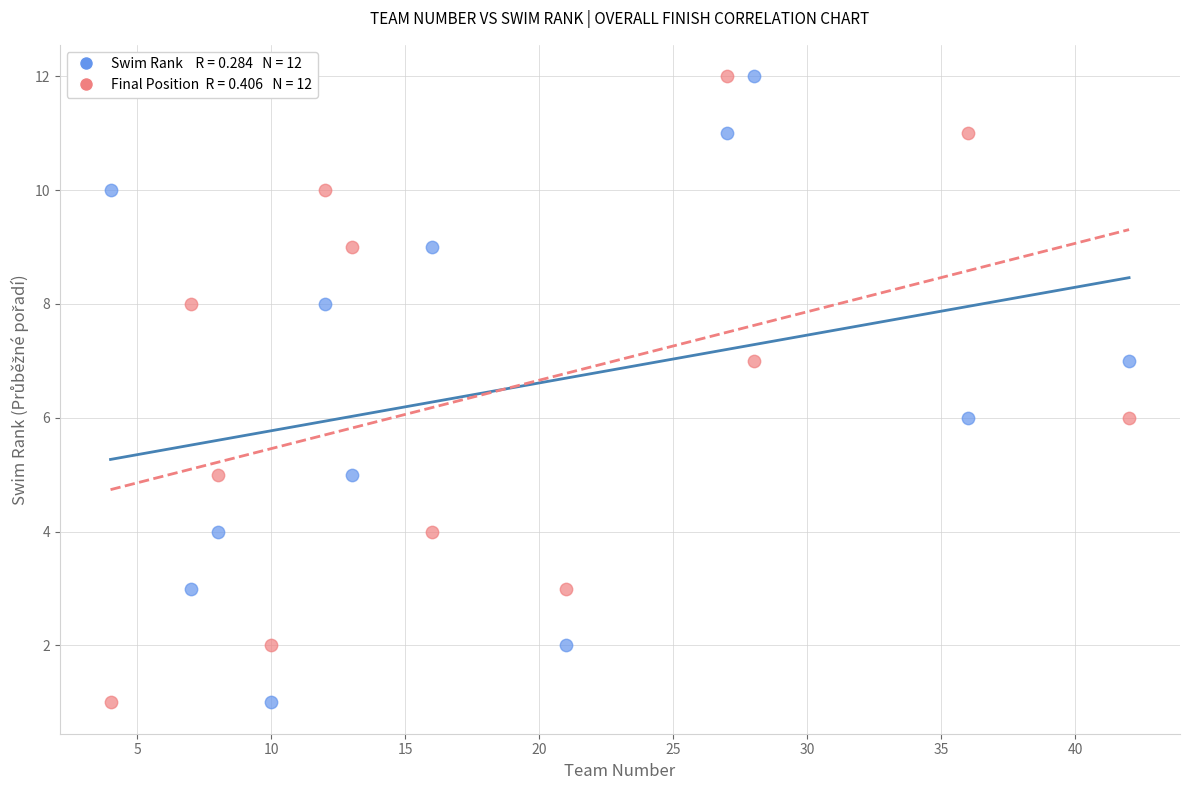

Across all data points, what is the range of X values (max minus min)?

38